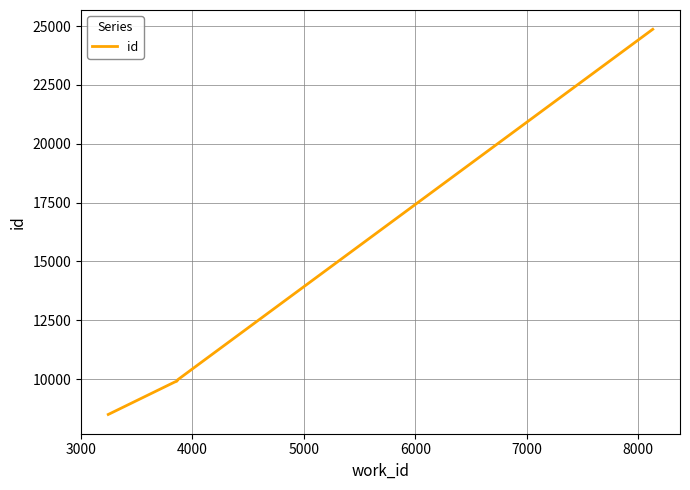

What position from the left is 6000?

5